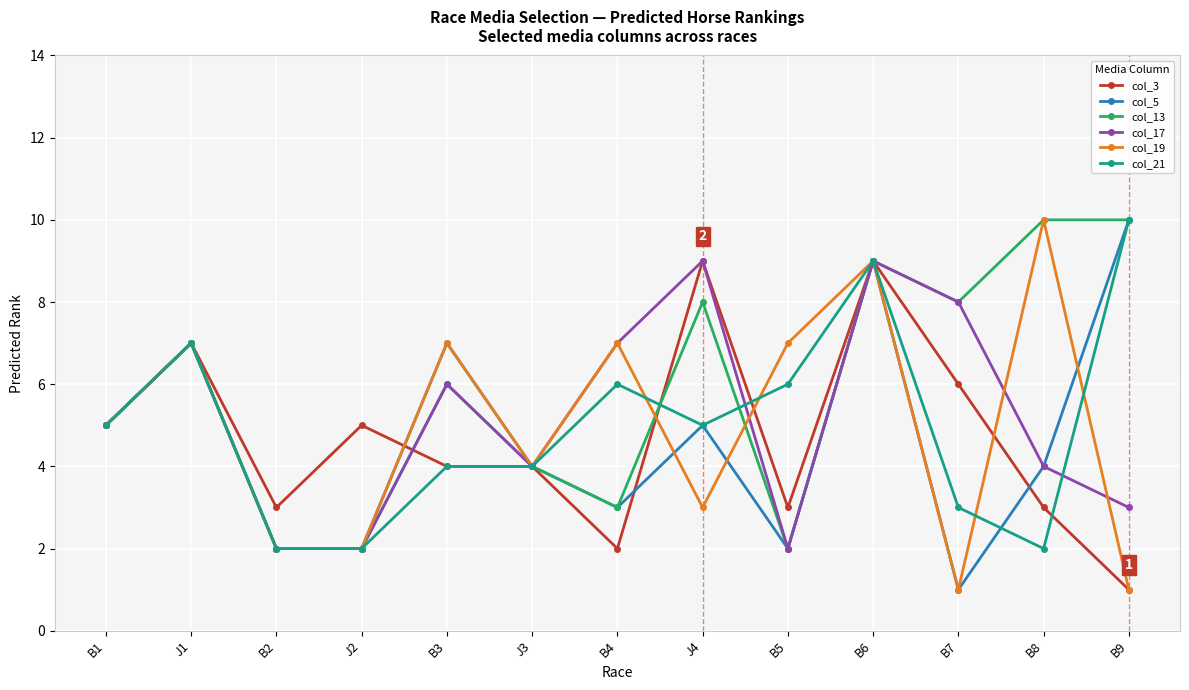

True or false: col_19 and col_17 cross at least once.

True